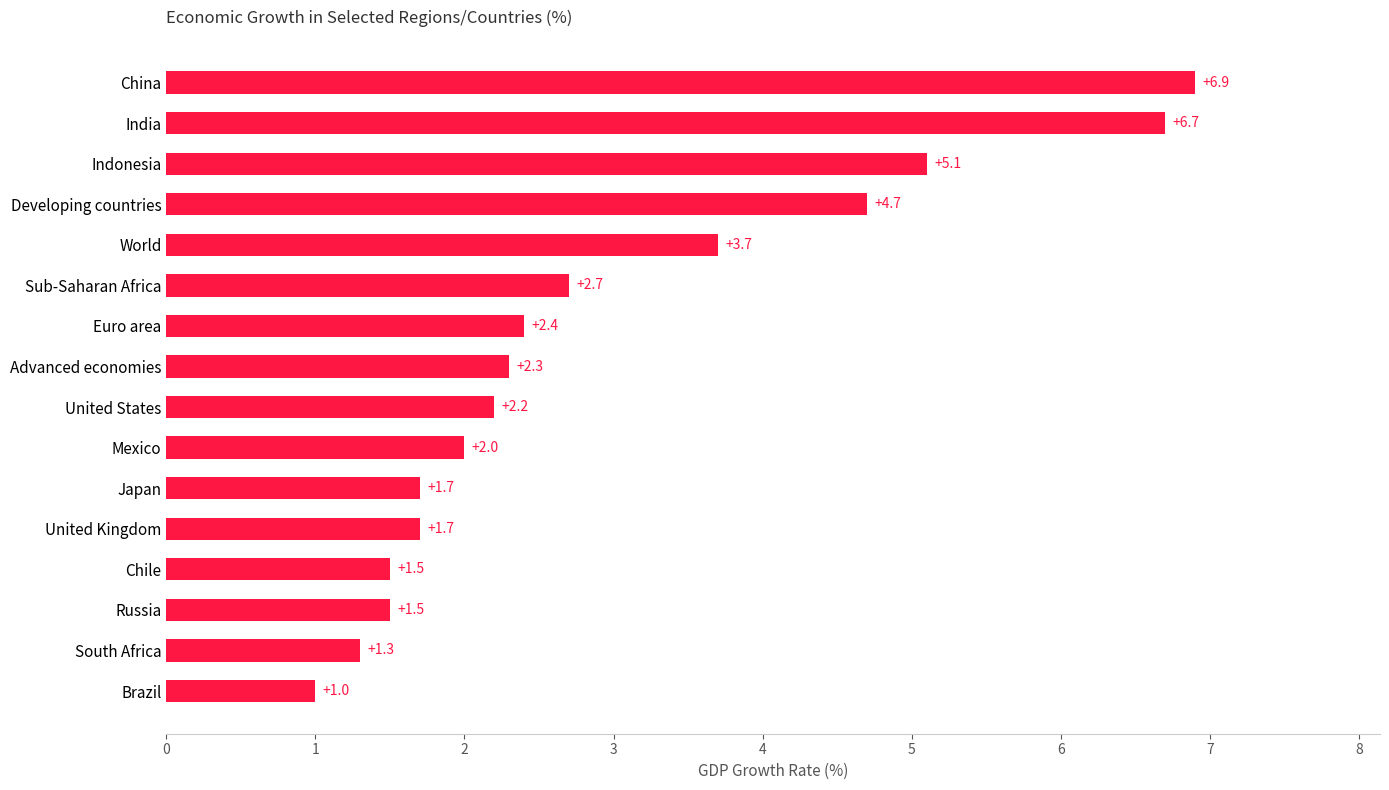

What is the ratio of the value at Sub-Saharan Africa to the value at Chile?

1.8